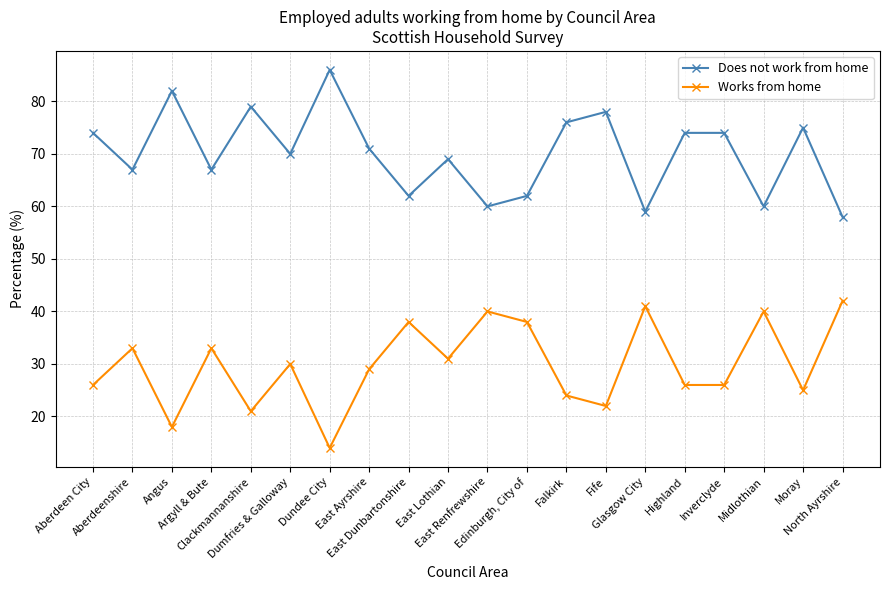

True or false: Does not work from home and Works from home intersect in this chart.

False